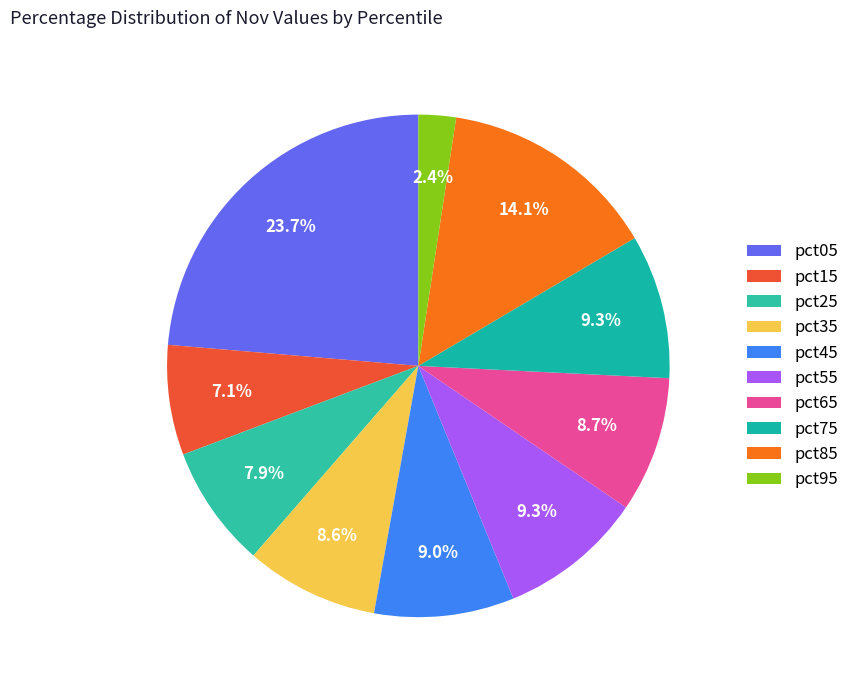

Which slice is the smallest?

pct95